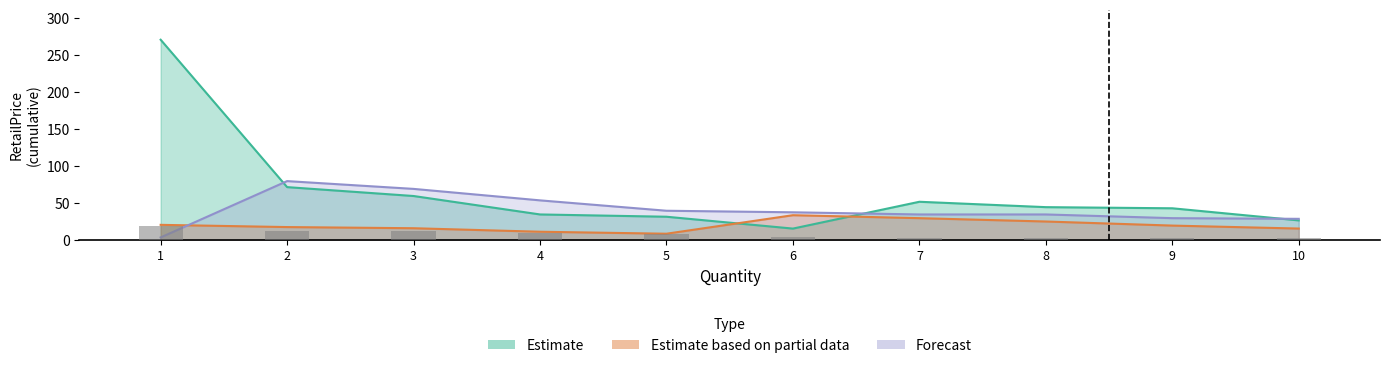

Is it true that Forecast equals 40.0 at 5?

True